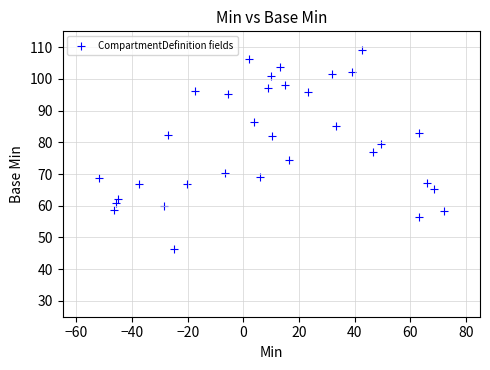

What is the range of Y values (max minus min)?

62.8